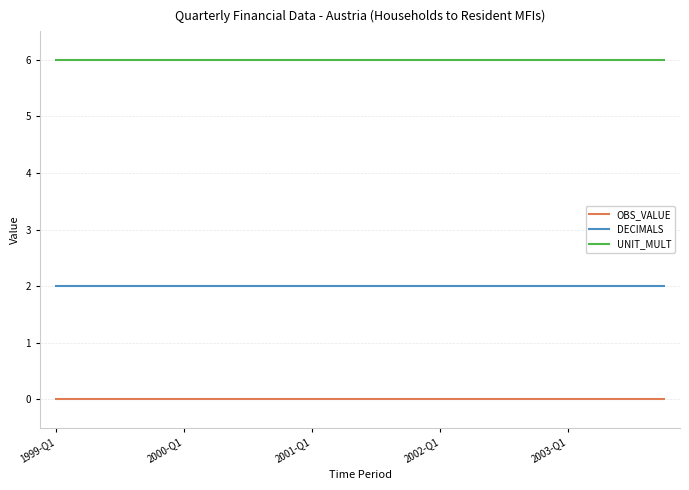

Count the number of data series in this chart.

3